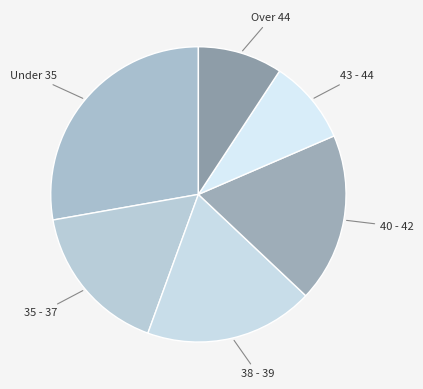

Combined, do 40 - 42 and Under 35 account for over 50%?

No